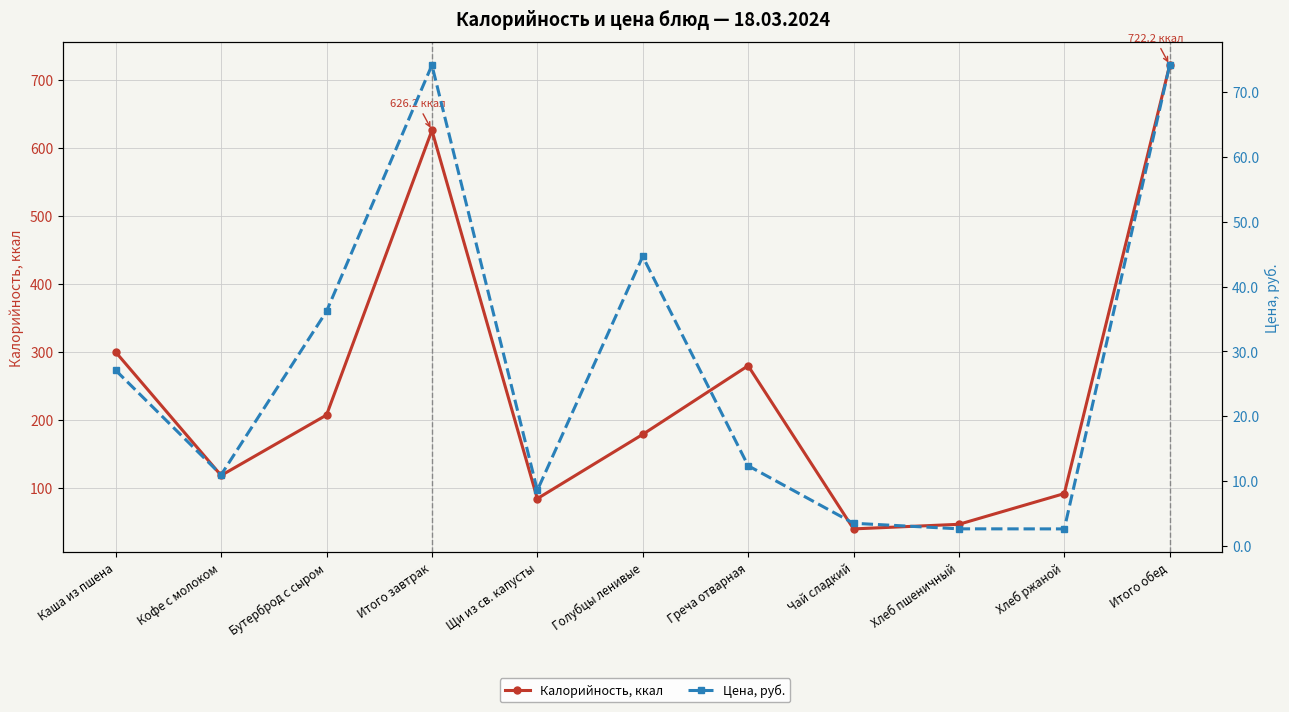

Count the number of categories in the chart.

11